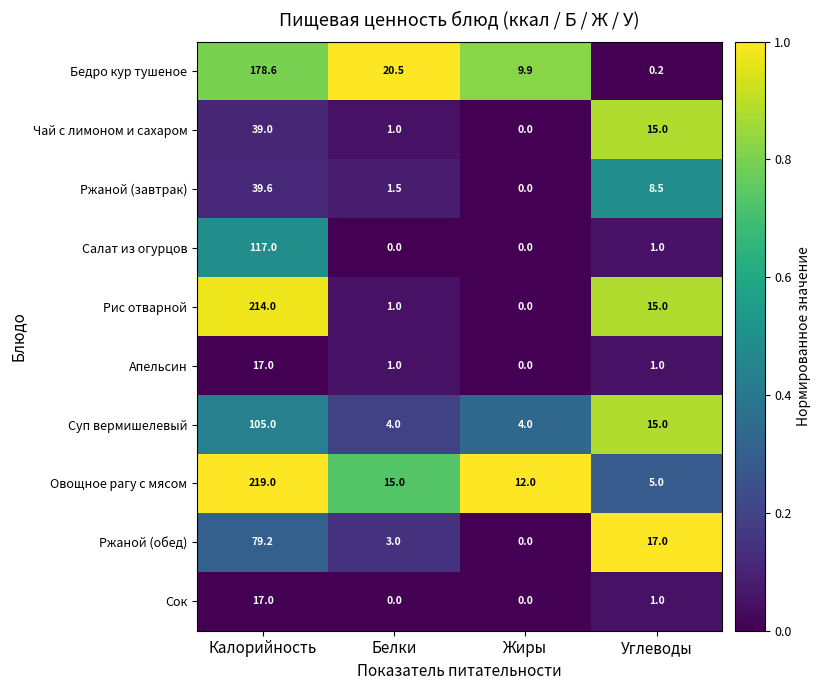

What is the difference between the Салат из огурцов values at Углеводы and Калорийность?

116.0